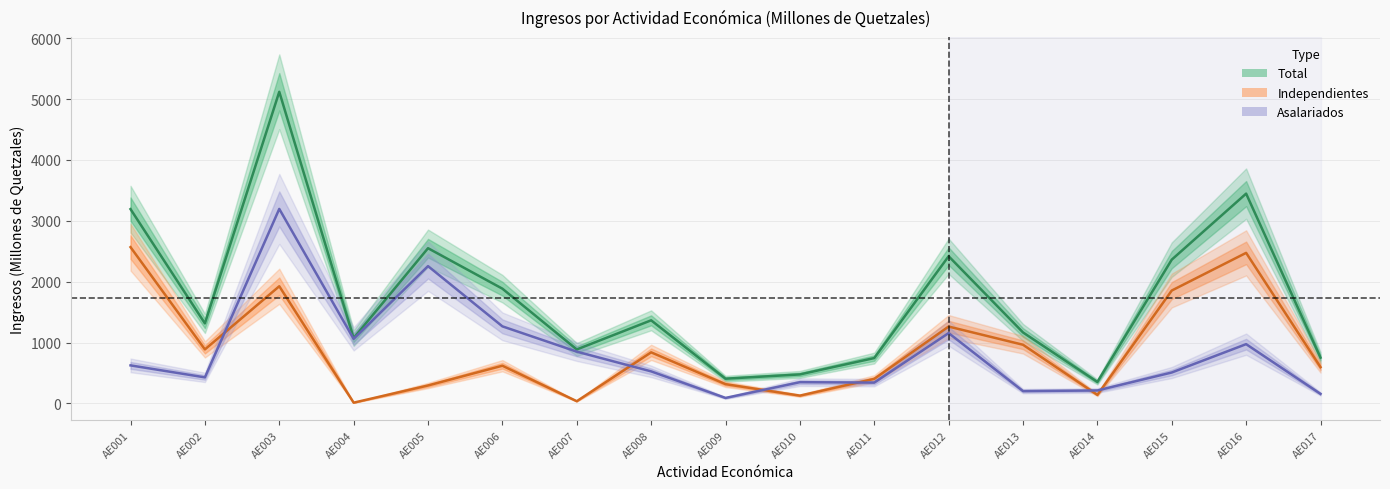

Between AE002 and AE009, which series saw the biggest shift?

Total